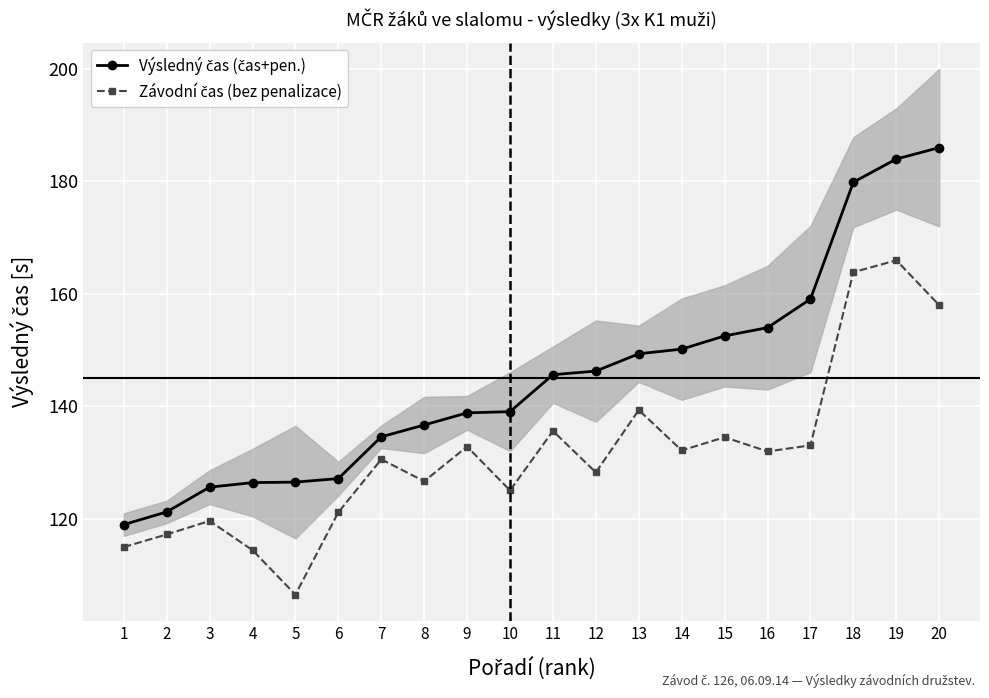

How many lines are shown in the chart?

2